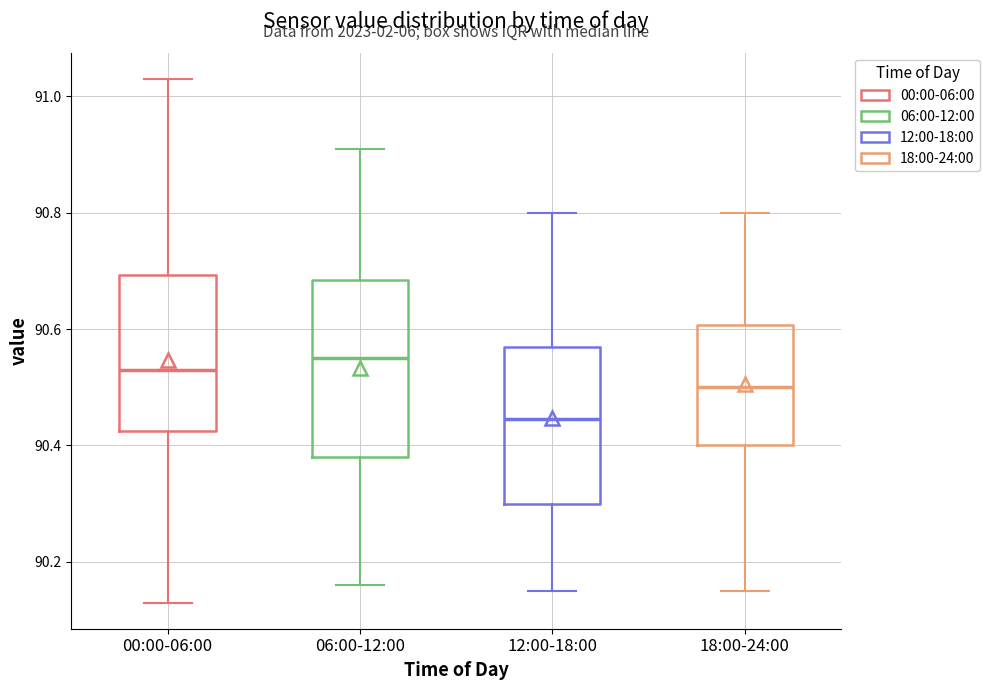

Reading left to right, transcribe this box plot: for each box, give where its median line is, the range the box spans, and where its two whiskers end, as read against the y-axis. The values are not printed on the chart, so give them approximately, as read against the axis.

00:00-06:00: median 90.54, box 90.42 to 90.70, whiskers 90.14 to 91.04
06:00-12:00: median 90.56, box 90.38 to 90.68, whiskers 90.16 to 90.92
12:00-18:00: median 90.44, box 90.30 to 90.58, whiskers 90.16 to 90.80
18:00-24:00: median 90.50, box 90.40 to 90.60, whiskers 90.16 to 90.80